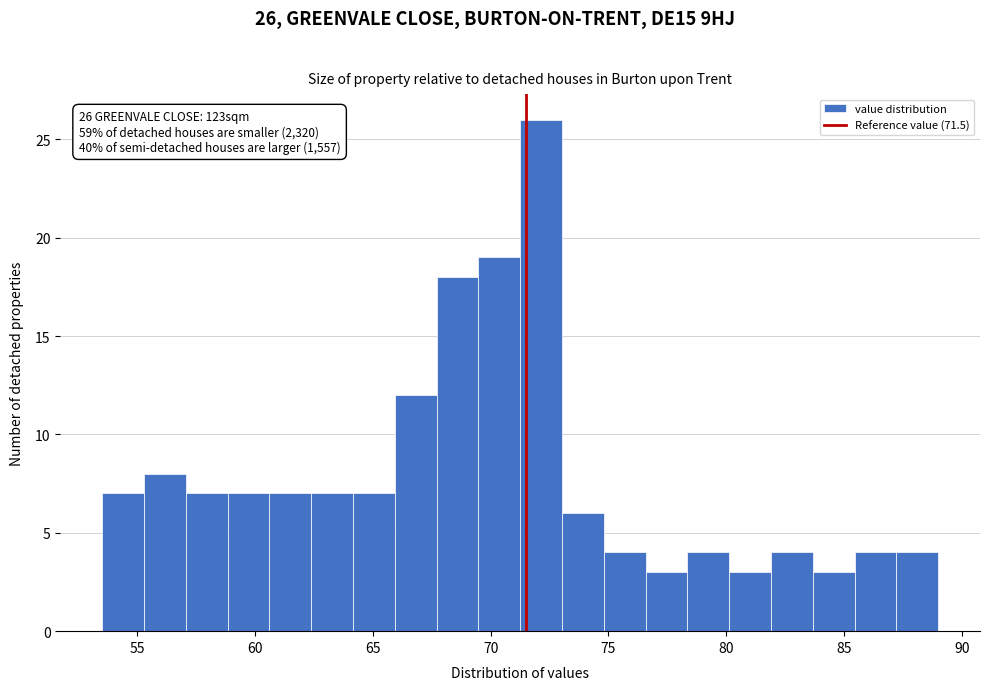

Around what value on the x-axis is the tallest bar? Give the approximate position of its centre, as read against the axis.

72.0